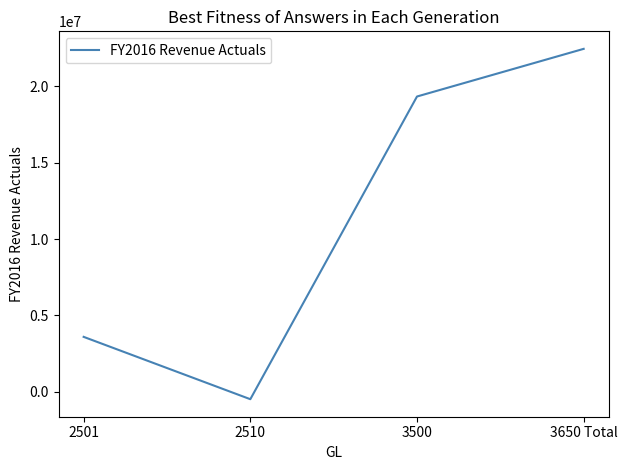

How many positive values are there?

3